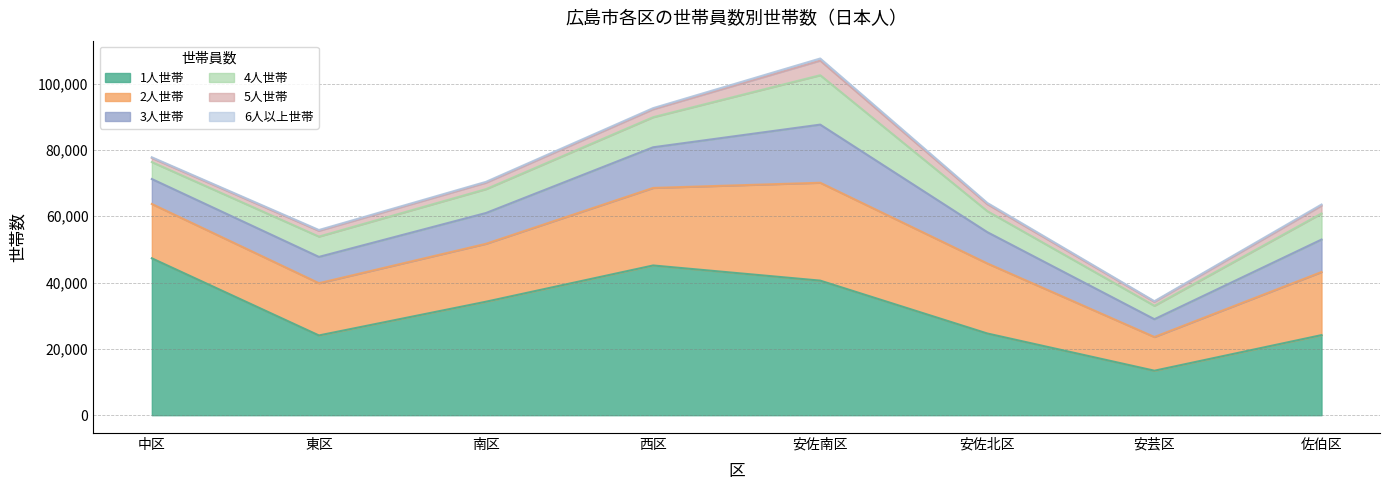

Which has a higher value, 安佐南区 or 西区?

西区